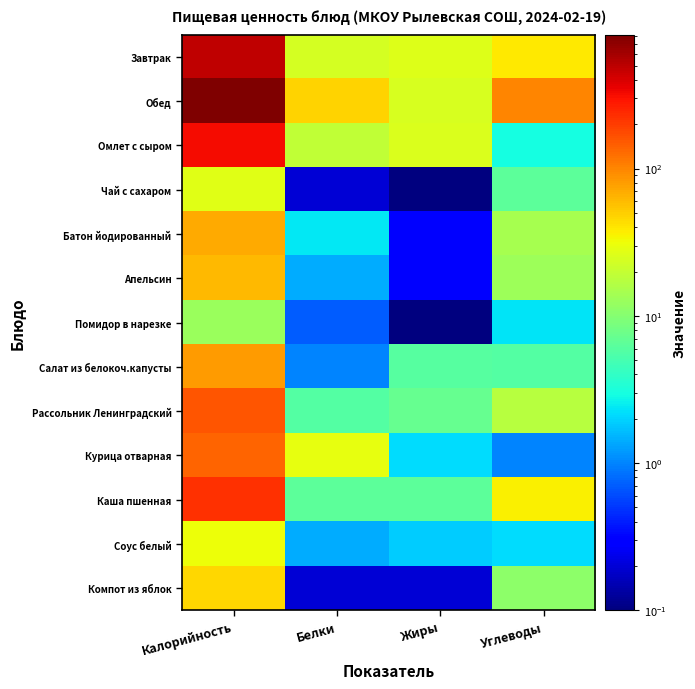

Count the number of categories in the chart.

4